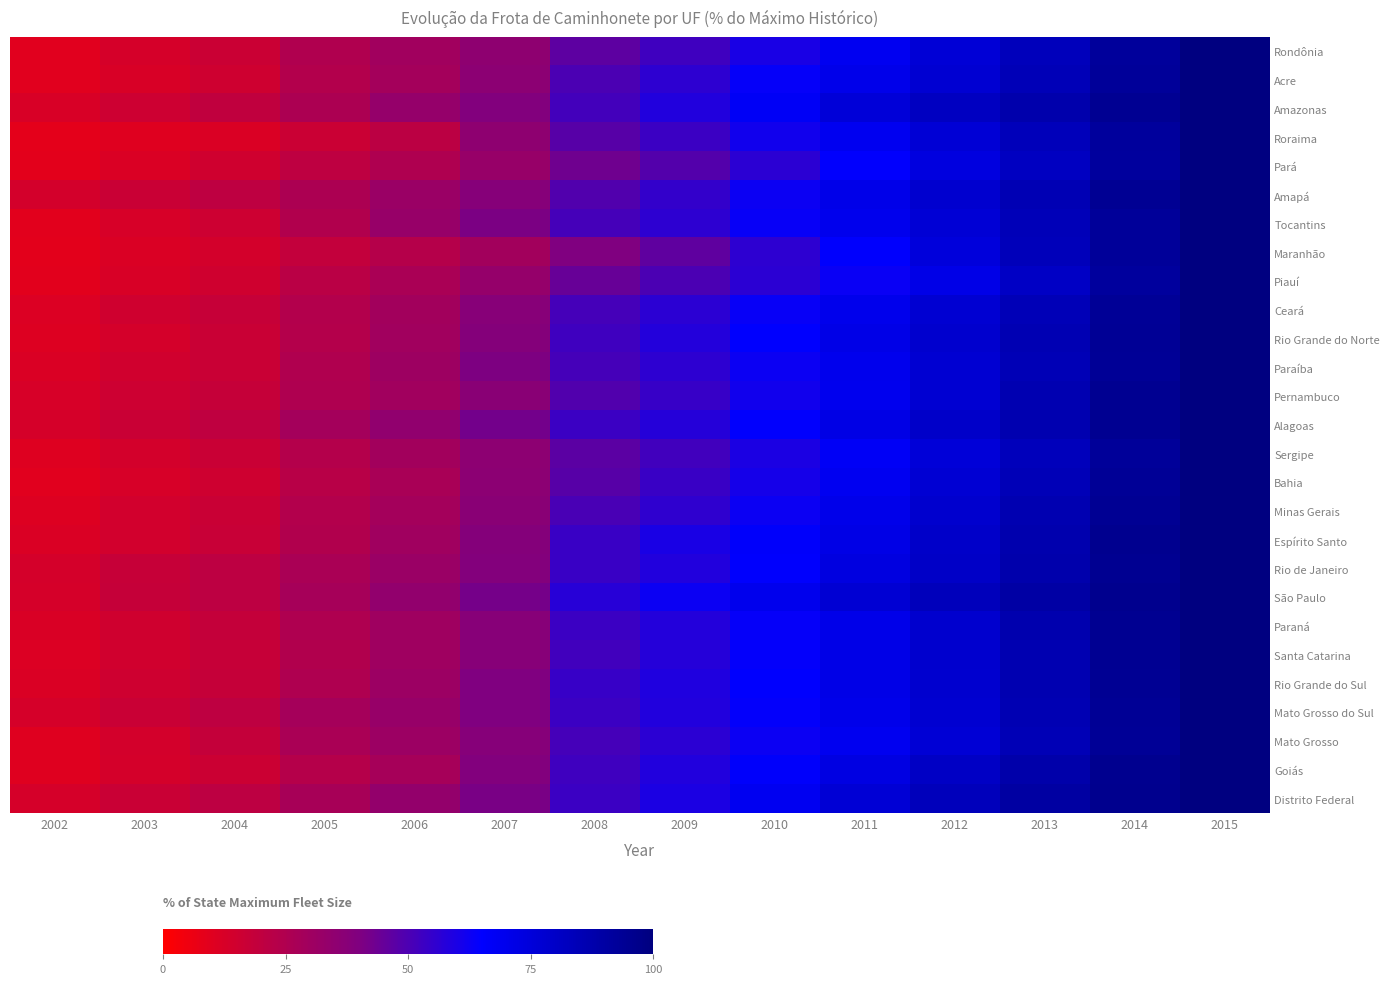

Reading right to left, extract all data points from this chart.

Rondônia: 2015=100.0	2014=92.5	2013=83.3	2012=75.9	2011=68.4	2010=60.1	2009=52.6	2008=46.6	2007=35.4	2006=29.5	2005=24.7	2004=16.5	2003=12.9	2002=9.6
Acre: 2015=100.0	2014=92.9	2013=84.5	2012=77.2	2011=70.4	2010=63.7	2009=56.2	2008=50.4	2007=36.3	2006=28.7	2005=24.0	2004=15.6	2003=12.2	2002=9.7
Amazonas: 2015=100.0	2014=94.8	2013=87.9	2012=81.7	2011=75.7	2010=67.3	2009=58.3	2008=51.6	2007=39.4	2006=33.3	2005=26.1	2004=19.5	2003=15.8	2002=12.2
Roraima: 2015=100.0	2014=92.1	2013=83.8	2012=76.3	2011=69.1	2010=61.7	2009=53.4	2008=47.9	2007=35.4	2006=21.4	2005=16.5	2004=11.5	2003=10.0	2002=8.3
Pará: 2015=100.0	2014=91.8	2013=82.0	2012=73.5	2011=64.7	2010=56.3	2009=48.8	2008=43.3	2007=32.6	2006=25.3	2005=20.7	2004=14.9	2003=11.7	2002=8.6
Amapá: 2015=100.0	2014=94.3	2013=85.3	2012=77.8	2011=71.0	2010=62.7	2009=54.8	2008=49.1	2007=38.1	2006=31.7	2005=25.8	2004=20.4	2003=17.0	2002=13.8
Tocantins: 2015=100.0	2014=92.8	2013=84.0	2012=76.4	2011=69.6	2010=63.3	2009=56.2	2008=51.3	2007=40.9	2006=32.4	2005=24.4	2004=15.8	2003=12.5	2002=9.3
Maranhão: 2015=100.0	2014=92.6	2013=83.7	2012=74.8	2011=65.5	2010=56.0	2009=46.5	2008=39.9	2007=29.1	2006=23.2	2005=18.8	2004=14.0	2003=11.6	2002=8.9
Piauí: 2015=100.0	2014=91.7	2013=80.8	2012=71.4	2011=63.3	2010=56.5	2009=50.2	2008=44.6	2007=33.5	2006=26.8	2005=21.8	2004=15.2	2003=12.3	2002=9.3
Ceará: 2015=100.0	2014=93.6	2013=84.8	2012=77.2	2011=70.2	2010=63.7	2009=56.5	2008=51.5	2007=37.7	2006=29.2	2005=24.1	2004=18.0	2003=15.1	2002=11.1
Rio Grande do Norte: 2015=100.0	2014=93.8	2013=85.6	2012=78.2	2011=71.3	2010=65.1	2009=58.0	2008=52.5	2007=38.6	2006=29.4	2005=23.7	2004=16.9	2003=13.6	2002=10.7
Paraíba: 2015=100.0	2014=93.5	2013=84.9	2012=77.1	2011=69.9	2010=62.9	2009=56.1	2008=51.5	2007=40.2	2006=30.7	2005=24.8	2004=17.2	2003=14.7	2002=11.6
Pernambuco: 2015=100.0	2014=95.1	2013=86.0	2012=77.3	2011=69.4	2010=61.6	2009=54.0	2008=48.9	2007=36.8	2006=29.6	2005=25.1	2004=18.0	2003=15.8	2002=12.8
Alagoas: 2015=100.0	2014=95.0	2013=86.7	2012=79.4	2011=72.0	2010=64.6	2009=57.8	2008=53.4	2007=42.4	2006=34.7	2005=28.7	2004=20.1	2003=16.9	2002=13.0
Sergipe: 2015=100.0	2014=92.8	2013=83.4	2012=75.6	2011=67.3	2010=59.7	2009=52.2	2008=47.3	2007=35.9	2006=29.1	2005=23.7	2004=17.0	2003=14.0	2002=10.5
Bahia: 2015=100.0	2014=93.5	2013=84.7	2012=76.6	2011=68.4	2010=60.9	2009=53.6	2008=48.0	2007=36.3	2006=27.3	2005=22.4	2004=15.3	2003=12.7	2002=9.6
Minas Gerais: 2015=100.0	2014=94.4	2013=86.0	2012=78.3	2011=70.5	2010=62.8	2009=55.7	2008=50.6	2007=36.9	2006=28.8	2005=23.9	2004=17.0	2003=14.3	2002=10.9
Espírito Santo: 2015=100.0	2014=95.3	2013=86.8	2012=79.4	2011=71.7	2010=65.9	2009=59.8	2008=53.8	2007=38.4	2006=29.9	2005=24.5	2004=17.5	2003=14.4	2002=11.6
Rio de Janeiro: 2015=100.0	2014=95.1	2013=87.6	2012=80.2	2011=73.1	2010=65.2	2009=58.6	2008=53.8	2007=38.8	2006=31.7	2005=26.6	2004=20.8	2003=17.8	2002=13.4
São Paulo: 2015=100.0	2014=96.0	2013=89.8	2012=83.4	2011=76.9	2010=69.5	2009=62.9	2008=57.3	2007=41.8	2006=34.2	2005=27.9	2004=20.8	2003=18.0	2002=13.0
Paraná: 2015=100.0	2014=95.1	2013=86.8	2012=78.5	2011=70.9	2010=64.0	2009=58.1	2008=53.2	2007=37.7	2006=30.3	2005=25.3	2004=18.4	2003=15.2	2002=11.8
Santa Catarina: 2015=100.0	2014=94.6	2013=86.1	2012=78.2	2011=71.3	2010=64.3	2009=57.4	2008=52.0	2007=37.6	2006=30.3	2005=24.5	2004=17.7	2003=14.6	2002=11.3
Rio Grande do Sul: 2015=100.0	2014=94.5	2013=85.9	2012=78.0	2011=71.3	2010=64.9	2009=58.9	2008=54.2	2007=40.1	2006=31.0	2005=25.1	2004=18.3	2003=15.3	2002=11.5
Mato Grosso do Sul: 2015=100.0	2014=93.9	2013=85.6	2012=77.5	2011=70.4	2010=64.4	2009=58.4	2008=53.5	2007=40.2	2006=32.7	2005=28.2	2004=20.5	2003=16.9	2002=13.0
Mato Grosso: 2015=100.0	2014=93.7	2013=84.8	2012=76.4	2011=69.1	2010=62.6	2009=56.6	2008=51.2	2007=38.2	2006=31.1	2005=26.8	2004=18.6	2003=13.9	2002=9.9
Goiás: 2015=100.0	2014=95.5	2013=88.0	2012=80.6	2011=72.9	2010=65.8	2009=58.4	2008=52.4	2007=39.4	2006=27.9	2005=23.1	2004=16.1	2003=13.3	2002=9.9
Distrito Federal: 2015=100.0	2014=96.1	2013=90.3	2012=83.5	2011=76.5	2010=68.5	2009=59.5	2008=53.3	2007=41.1	2006=33.9	2005=27.4	2004=21.0	2003=17.1	2002=13.2